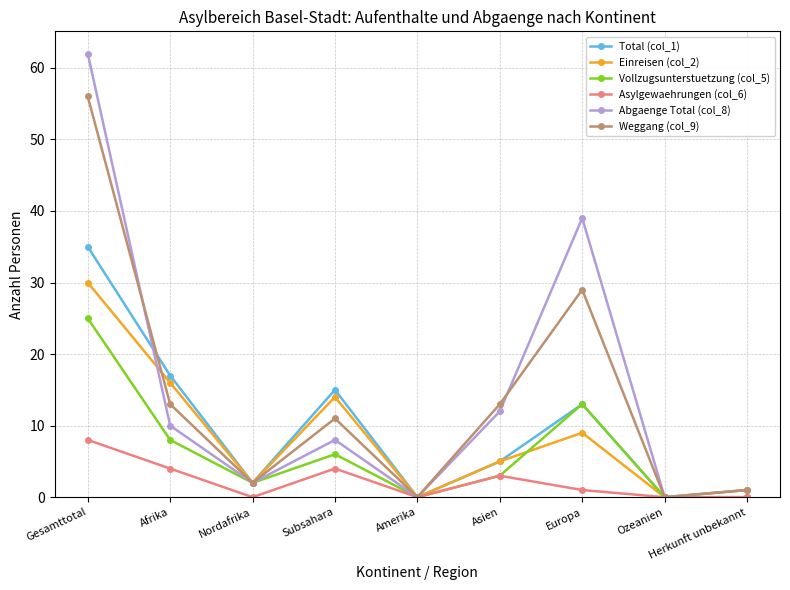

What are all the series names shown in the legend?

Total (col_1), Einreisen (col_2), Vollzugsunterstuetzung (col_5), Asylgewaehrungen (col_6), Abgaenge Total (col_8), Weggang (col_9)